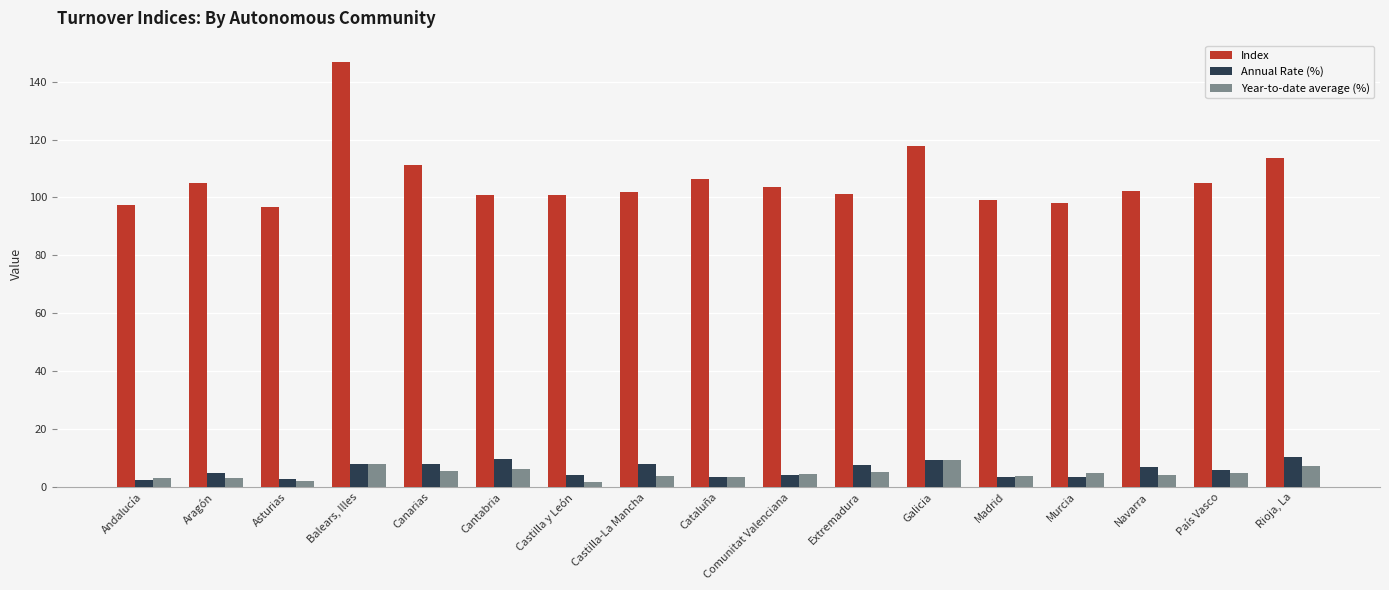

Read the Index value at Castilla-La Mancha.

101.8